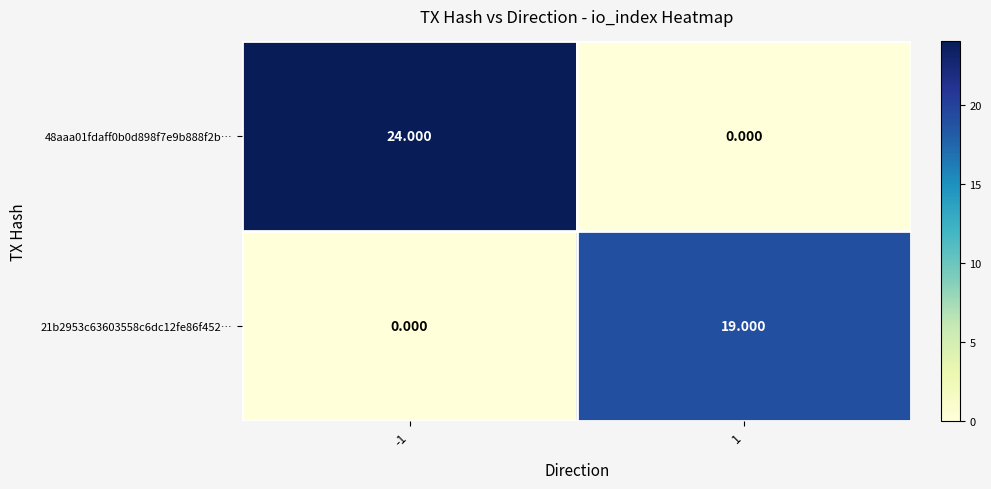

Is the value of 48aaa01fdaff0b0d898f7e9b888f2b… at -1 greater than the value of 21b2953c63603558c6dc12fe86f452… at -1?

Yes